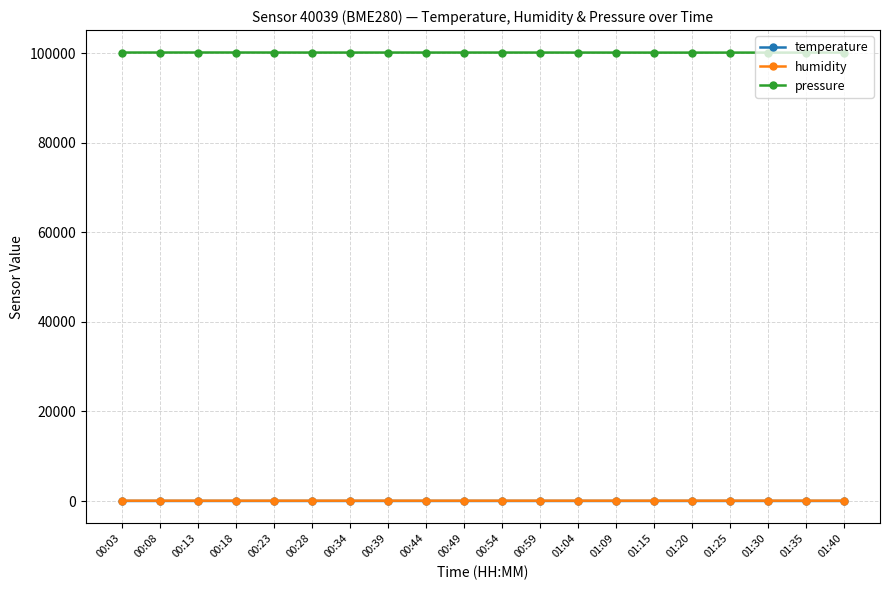

True or false: temperature and pressure cross at least once.

False